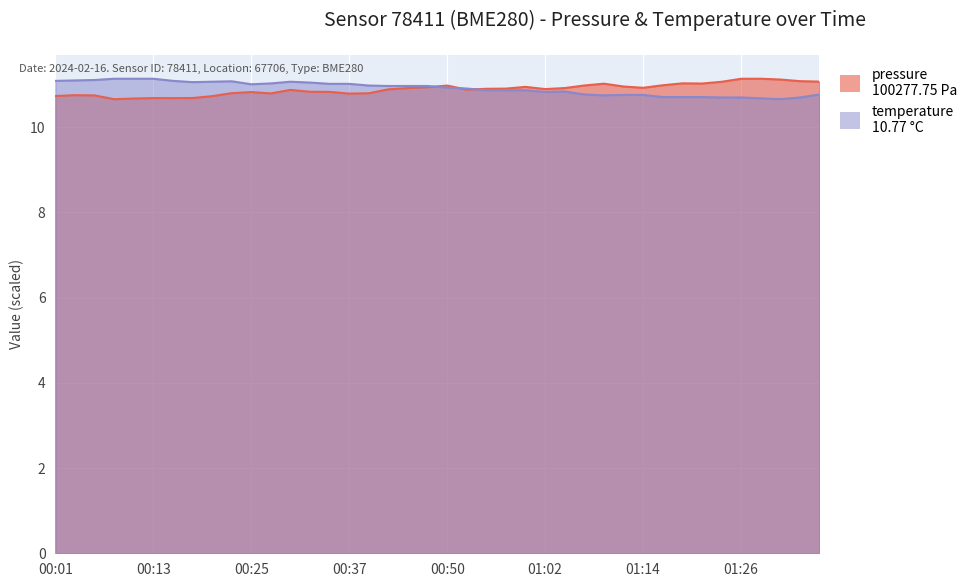

What is the approximate value of pressure at 00:08?

10.7